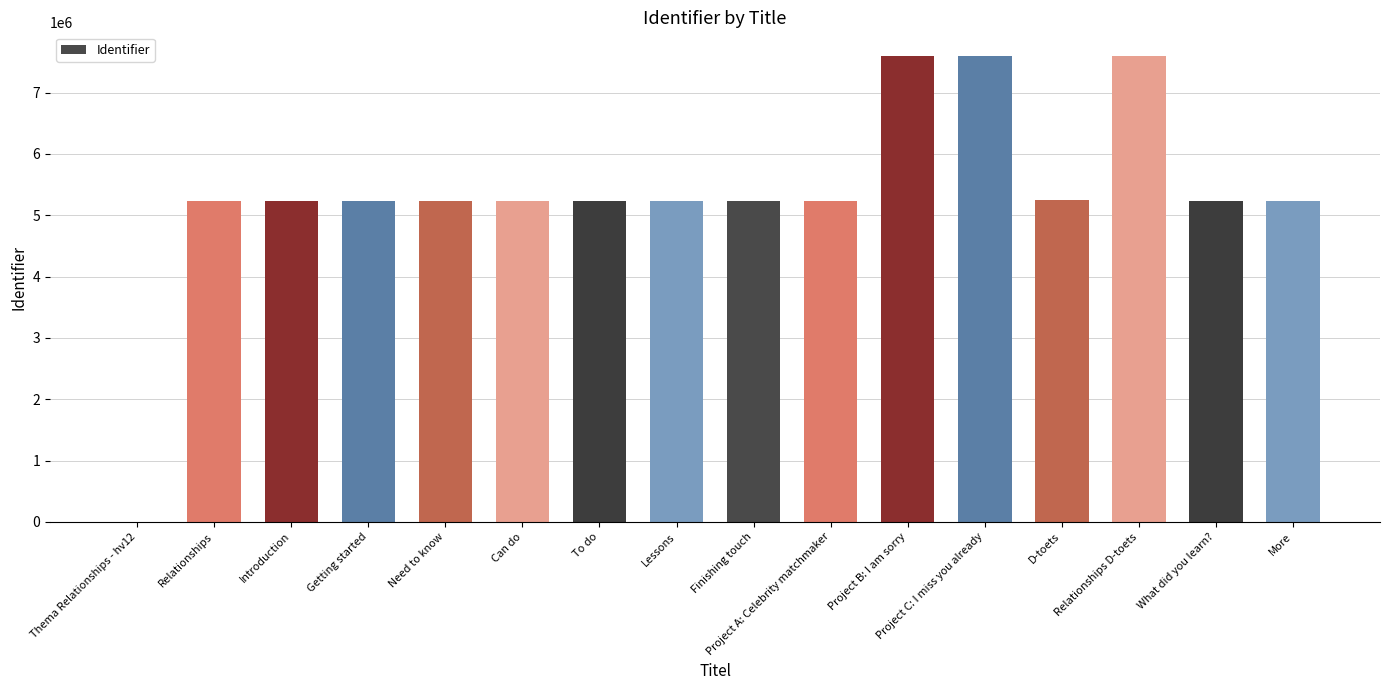

Does the chart contain stacked bars?

No